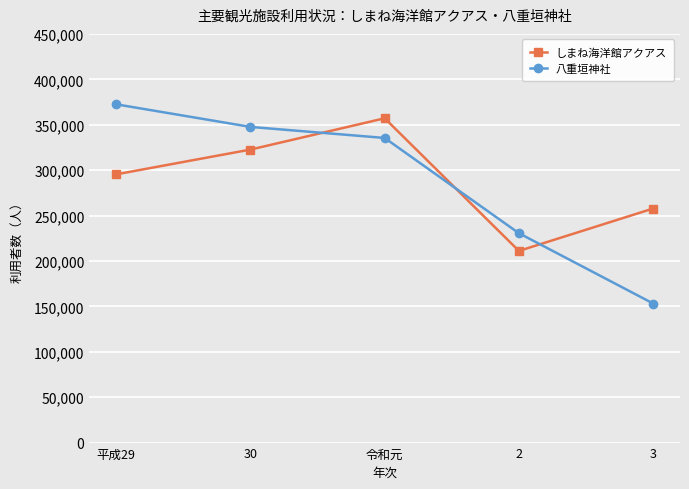

At which category is the sum across all series the highest?

令和元